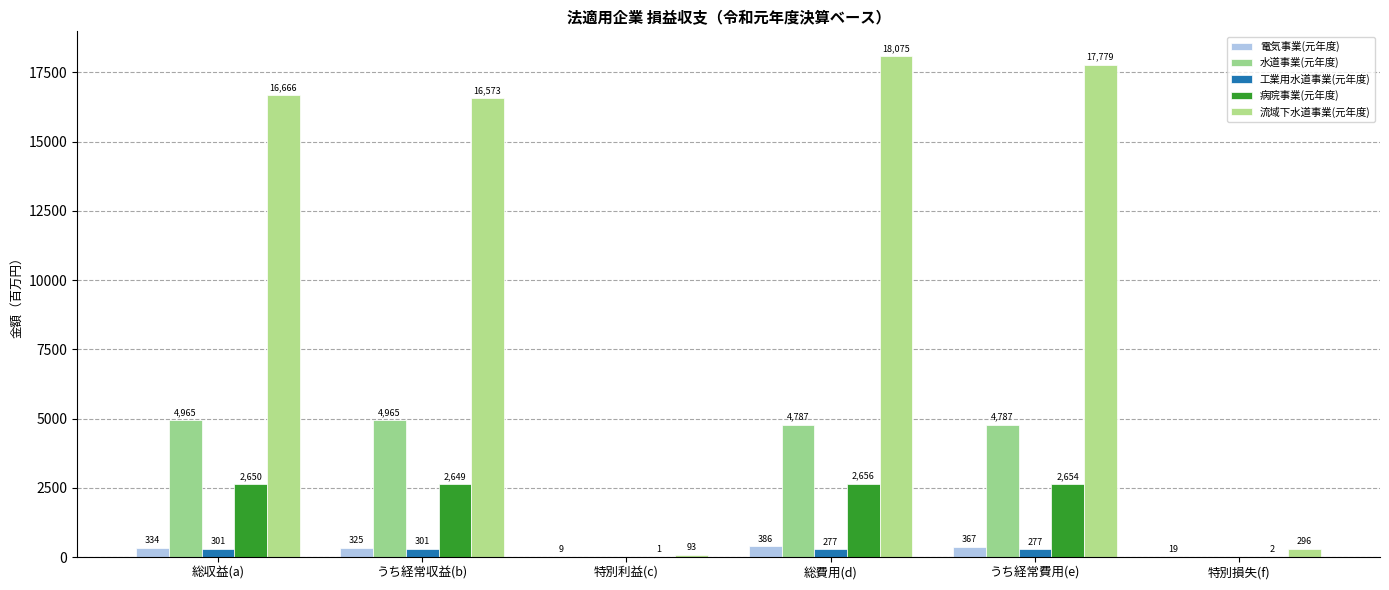

Where does the 工業用水道事業(元年度) series first go above 277?

総収益(a)